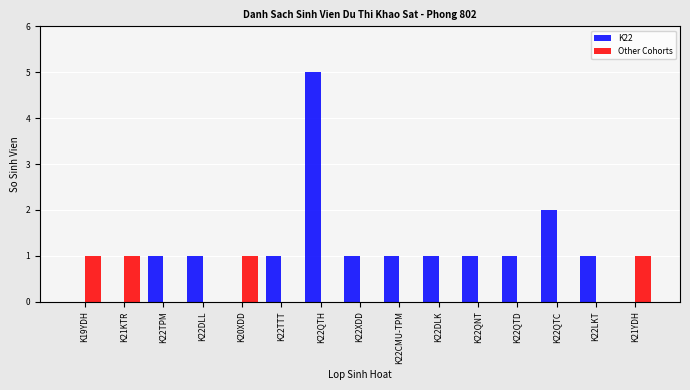

Reading left to right, what are all the values shown in this chart?

K22: K19YDH=0	K21KTR=0	K22TPM=1	K22DLL=1	K20XDD=0	K22TTT=1	K22QTH=5	K22XDD=1	K22CMU-TPM=1	K22DLK=1	K22QNT=1	K22QTD=1	K22QTC=2	K22LKT=1	K21YDH=0
Other Cohorts: K19YDH=1	K21KTR=1	K22TPM=0	K22DLL=0	K20XDD=1	K22TTT=0	K22QTH=0	K22XDD=0	K22CMU-TPM=0	K22DLK=0	K22QNT=0	K22QTD=0	K22QTC=0	K22LKT=0	K21YDH=1